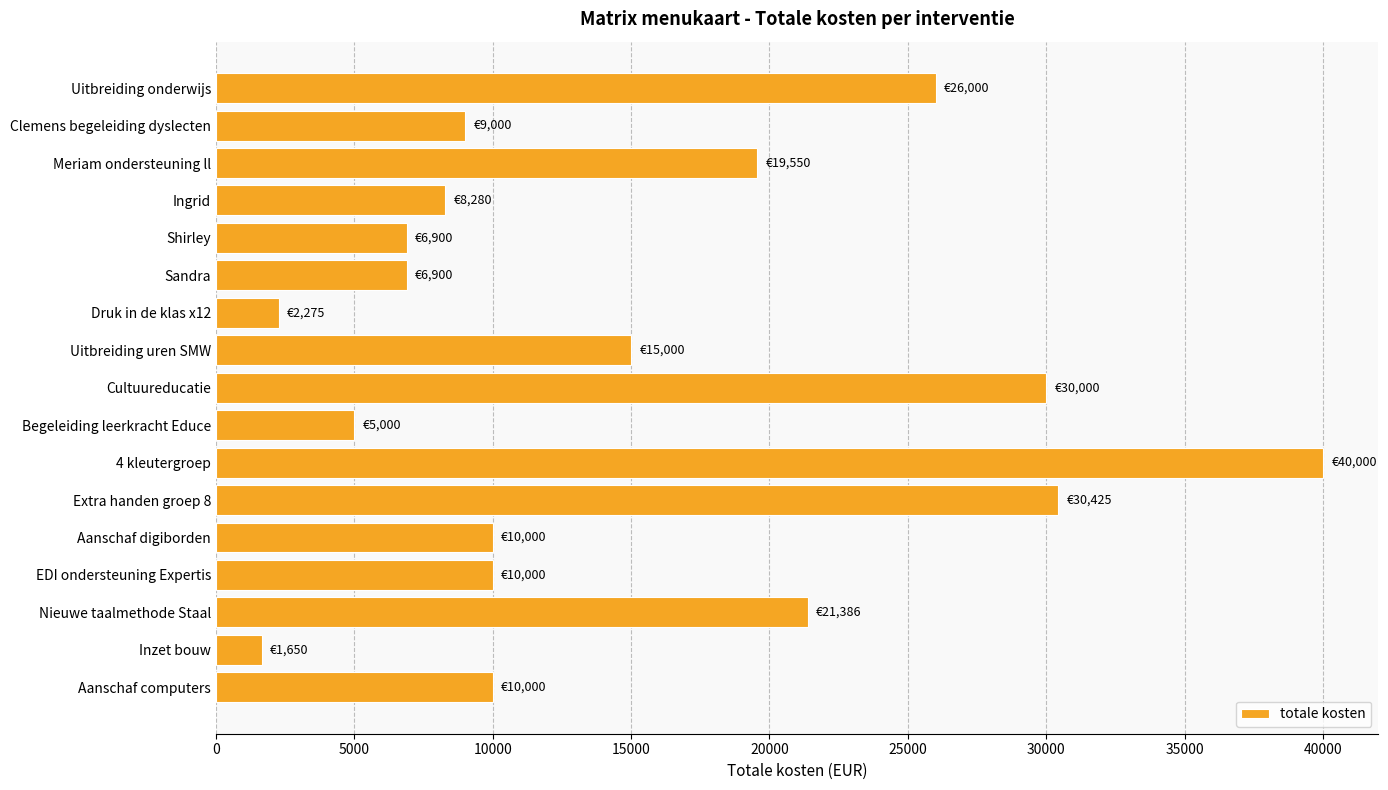

What is the label of the 8th bar from the top?

Uitbreiding uren SMW